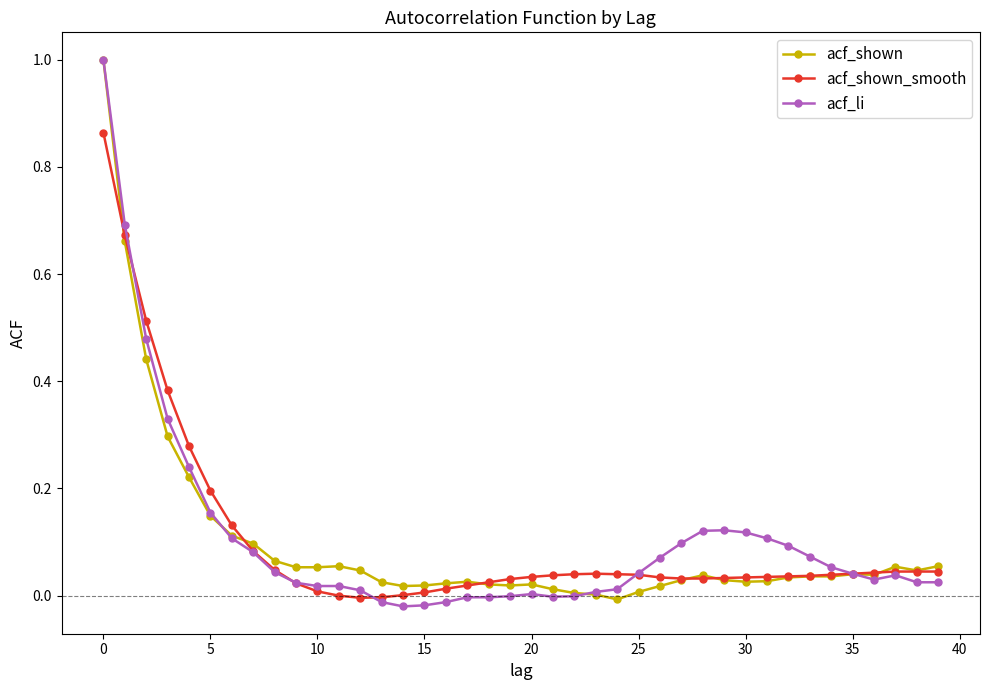

What is the greatest value displayed?

1.0